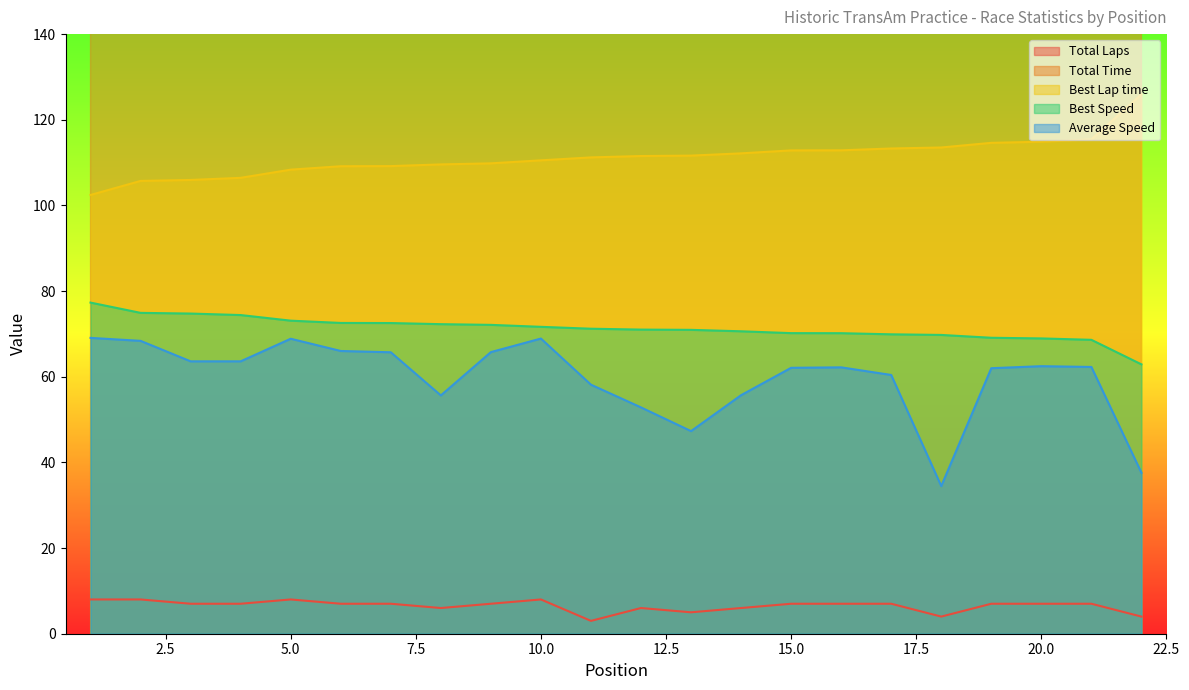

What is the difference between the Total Time values at 8 and 17?

63.7